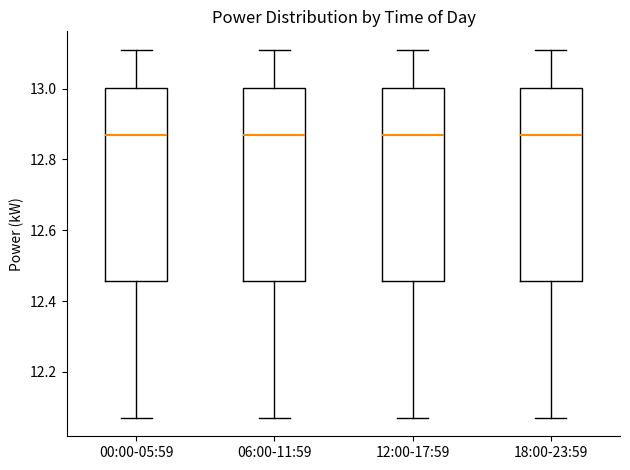

Reading left to right, read every box against the y-axis: the position of its median line, the range the box covers, and the ends of its whiskers. The values are not printed on the chart, so give them approximately, as read against the axis.

00:00-05:59: median 12.88, box 12.46 to 13.00, whiskers 12.08 to 13.12
06:00-11:59: median 12.88, box 12.46 to 13.00, whiskers 12.08 to 13.12
12:00-17:59: median 12.88, box 12.46 to 13.00, whiskers 12.08 to 13.12
18:00-23:59: median 12.88, box 12.46 to 13.00, whiskers 12.08 to 13.12